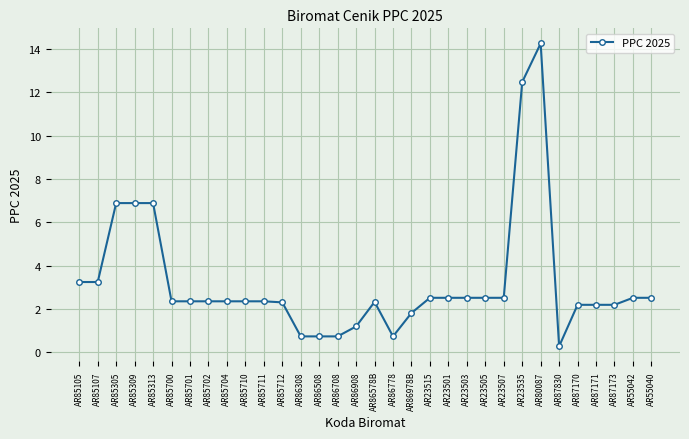

Which label corresponds to the smallest value in the chart?

AR87830